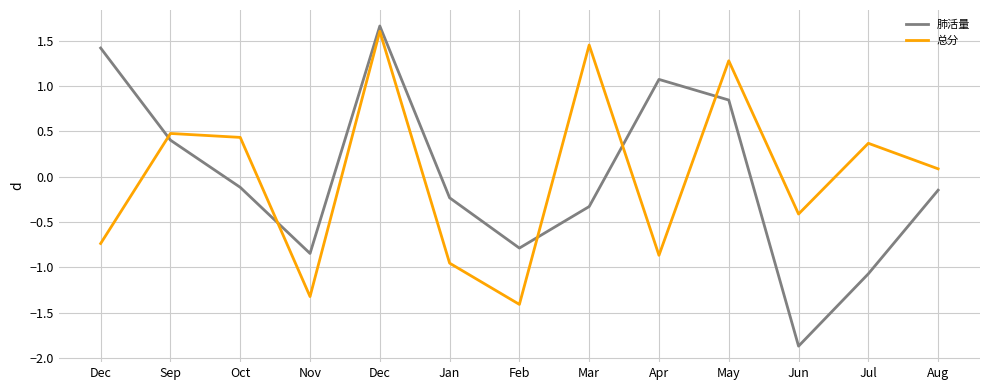

The 总分 series shows -1.0 at Jan. True or false?

True